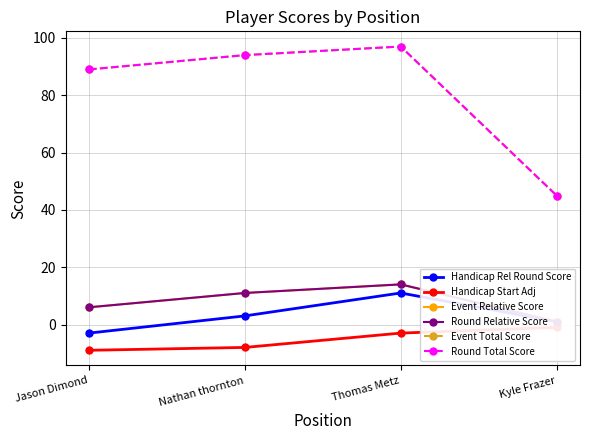

What position from the right is Thomas Metz?

2